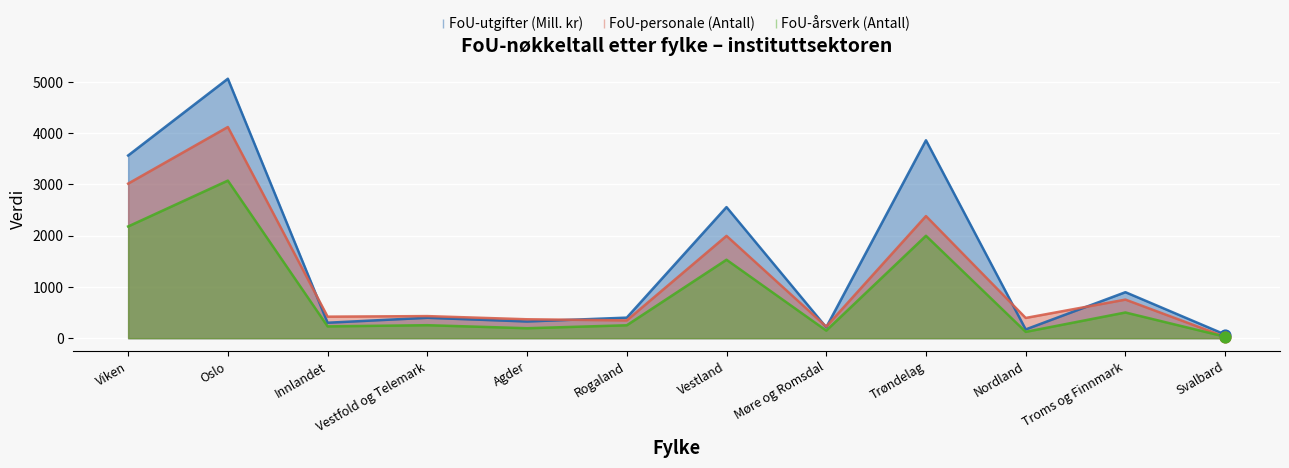

What is the total value across all series at Svalbard?

126.9